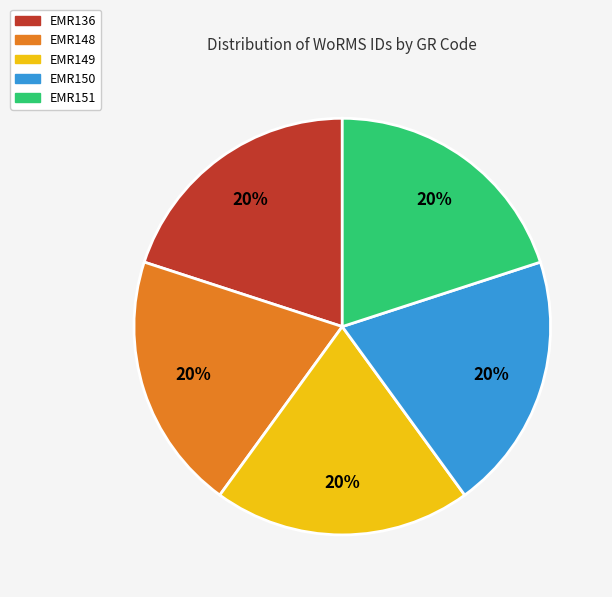

What is the ratio of the value at EMR148 to the value at EMR151?

1.0